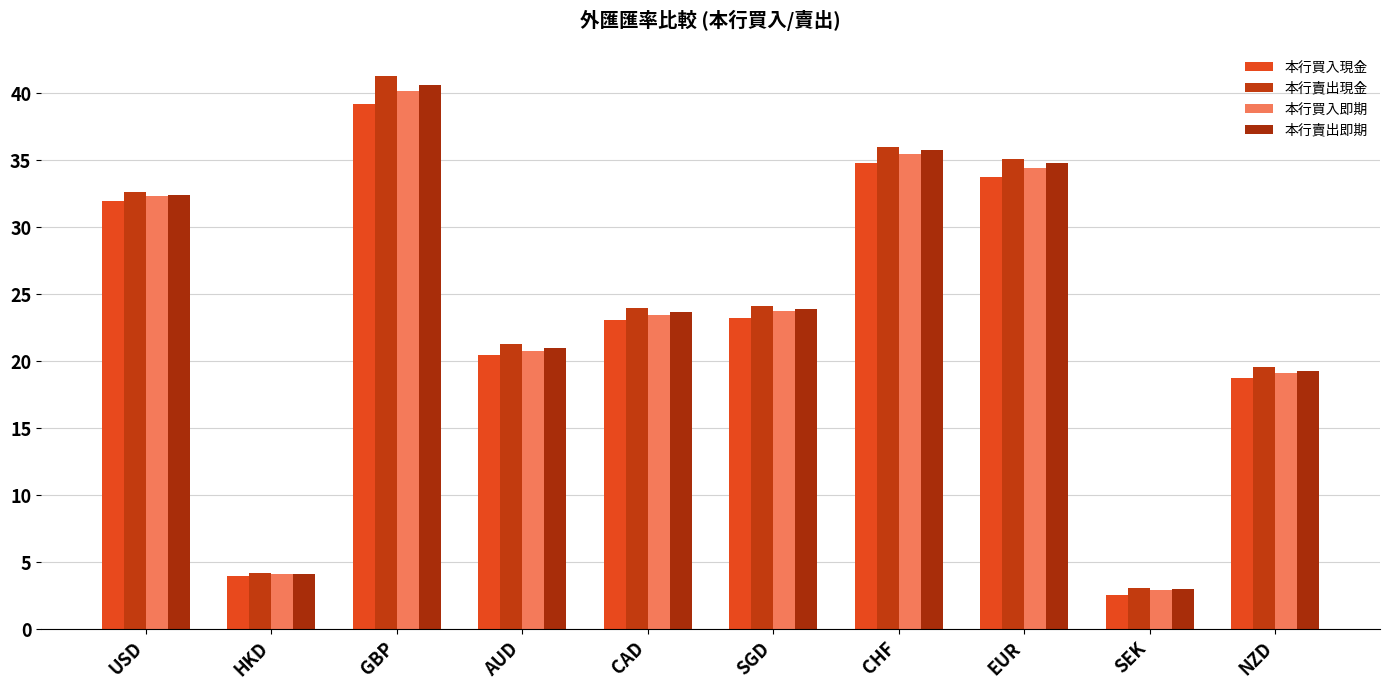

At how many categories does at least one series exceed 41?

1